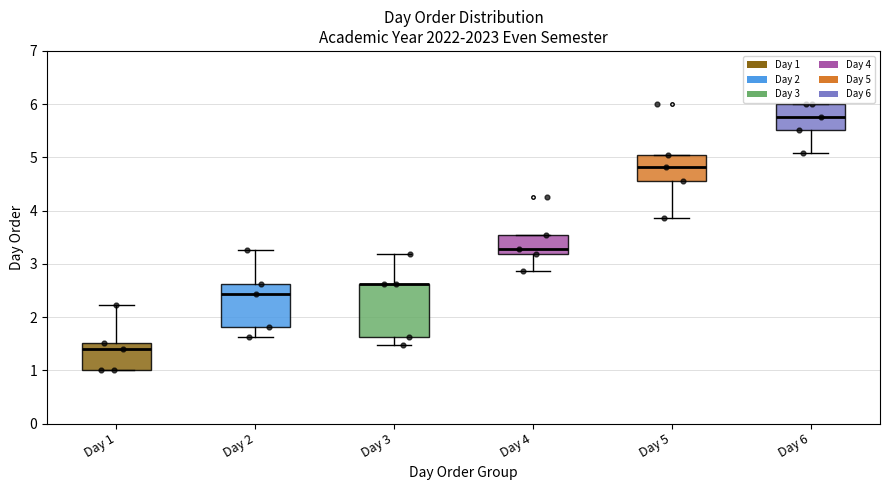

Which box is the tallest, from its lower edge to its upper edge?

Day 3